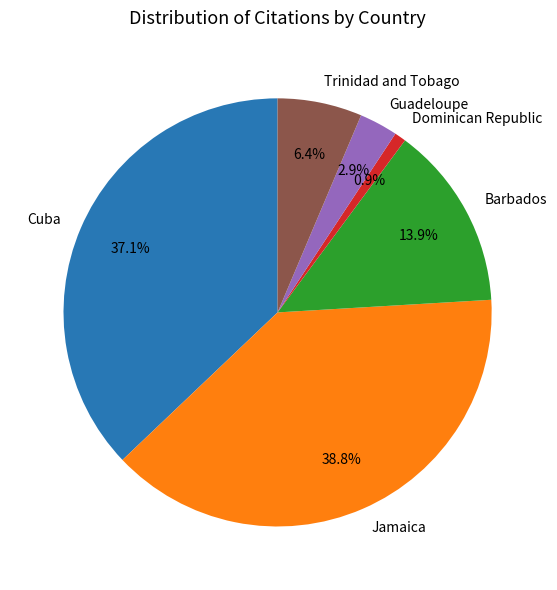

Rank the categories by value from highest to lowest.

Jamaica, Cuba, Barbados, Trinidad and Tobago, Guadeloupe, Dominican Republic